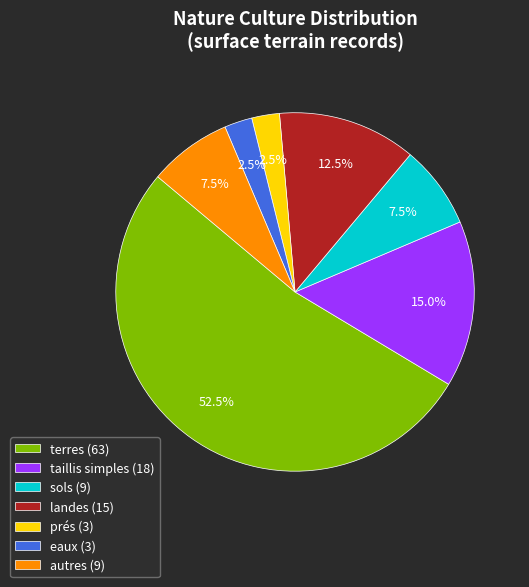

What is the ratio of the value at taillis simples (18) to the value at landes (15)?

1.2